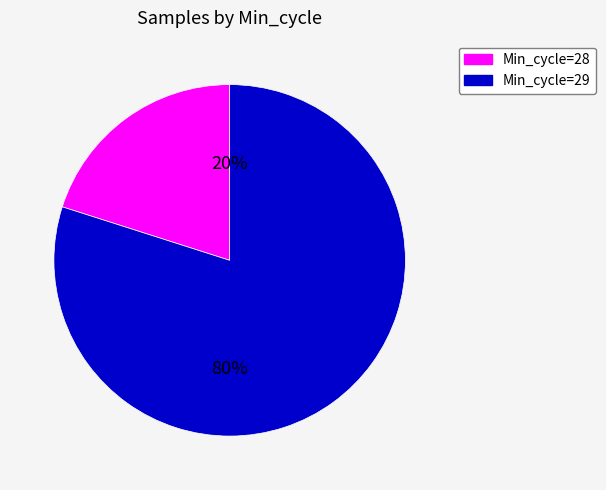

Does any single category account for the majority?

Yes